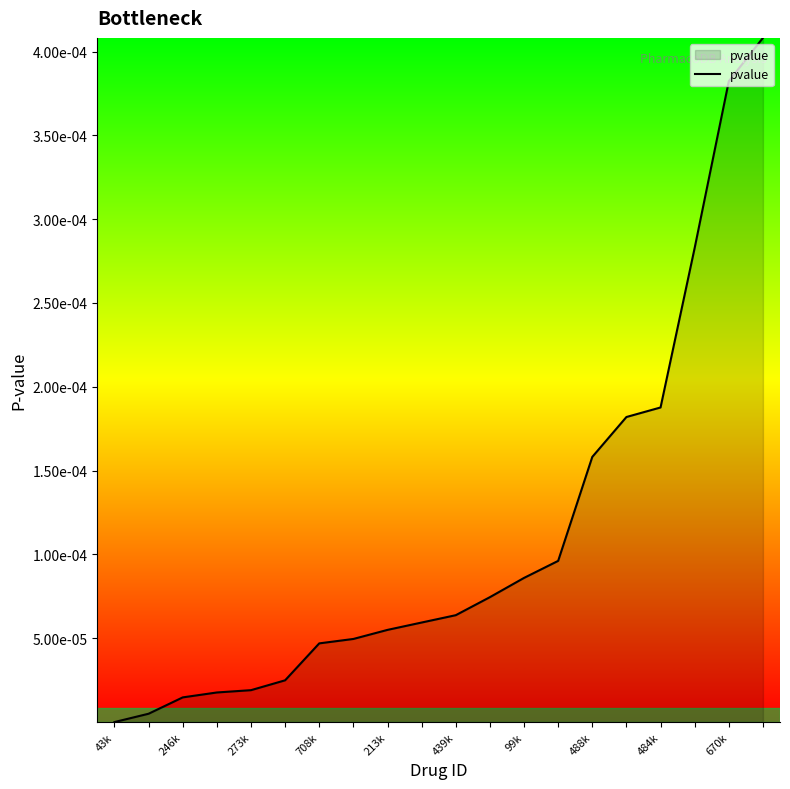

True or false: the data has more than 0 interior local peaks.

False